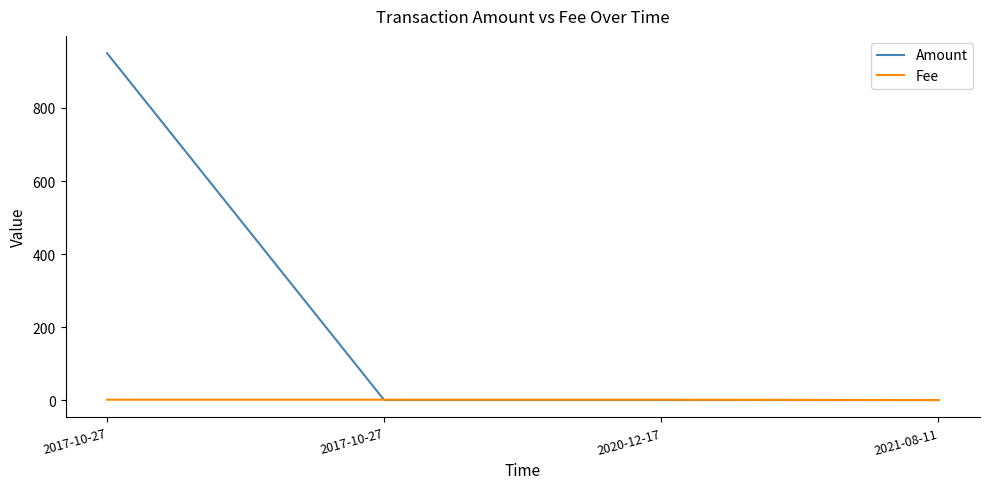

What is the highest value of the Amount series?

950.0